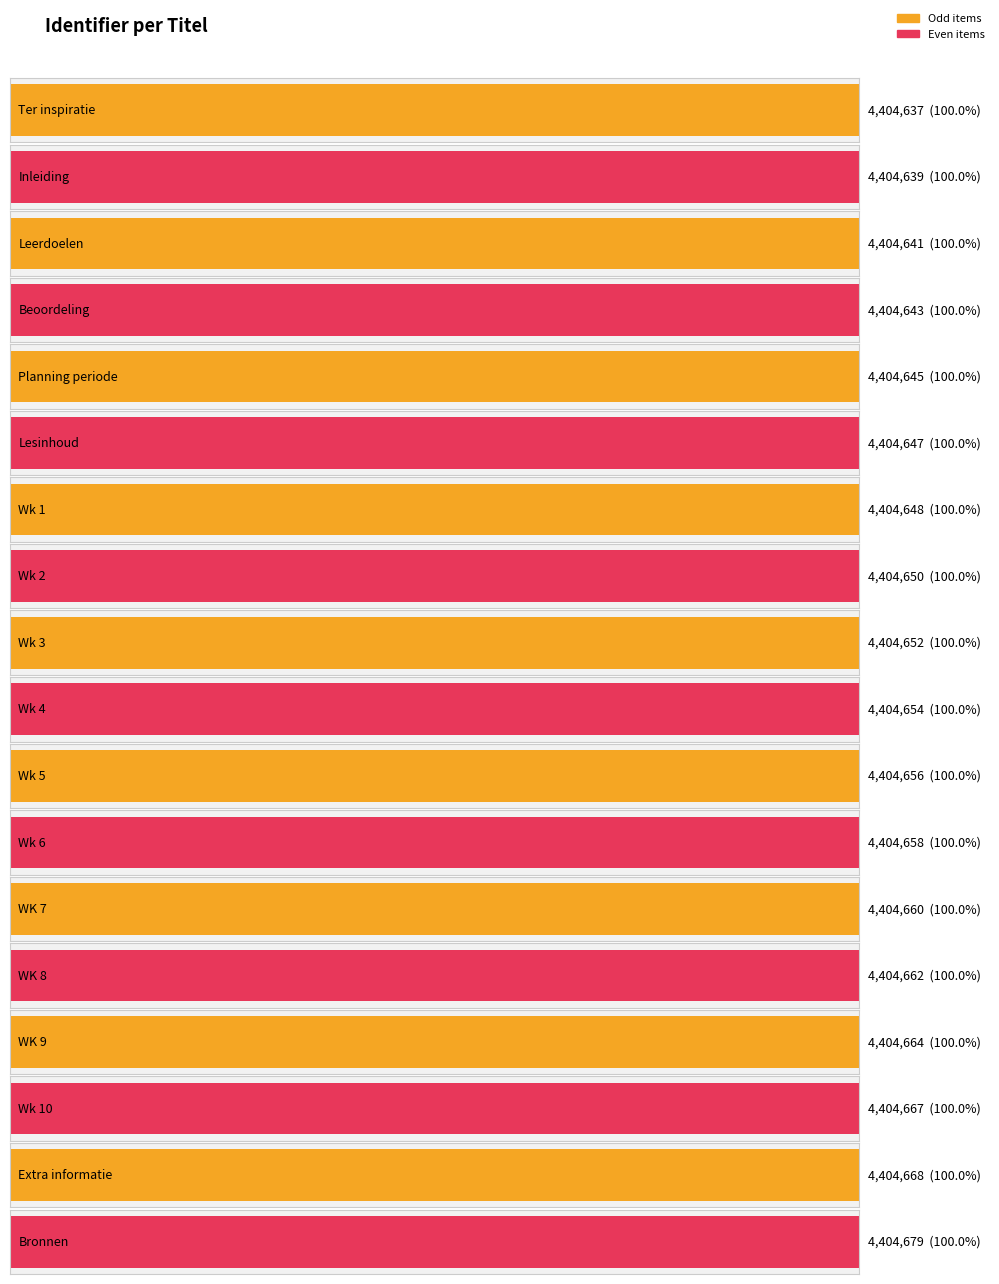

How many data points are less than 4404654?

9